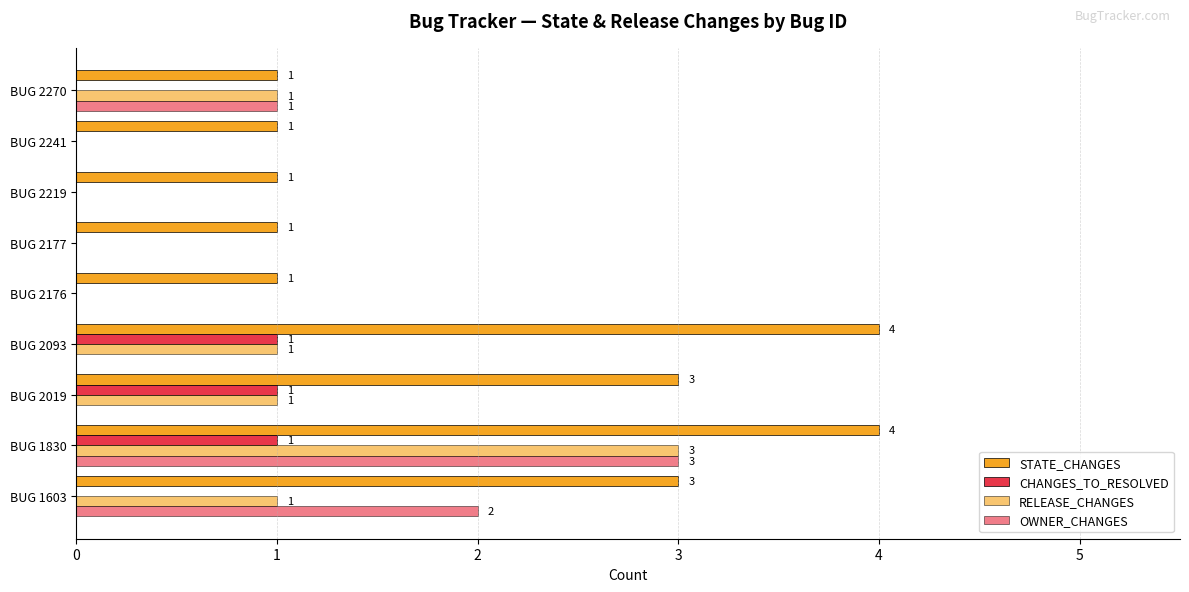

How many categories are shown in the chart?

9